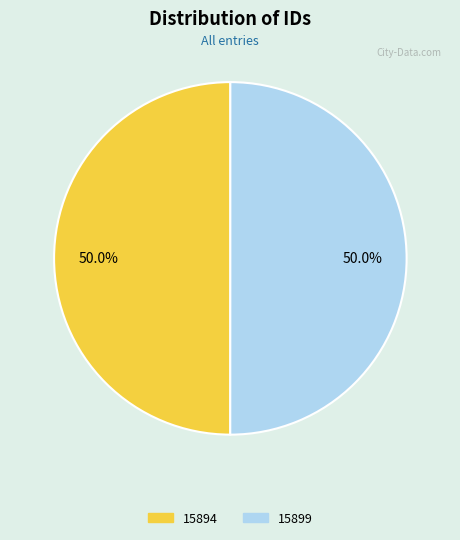

What percentage is the 15894 slice, to the nearest percent?

50%